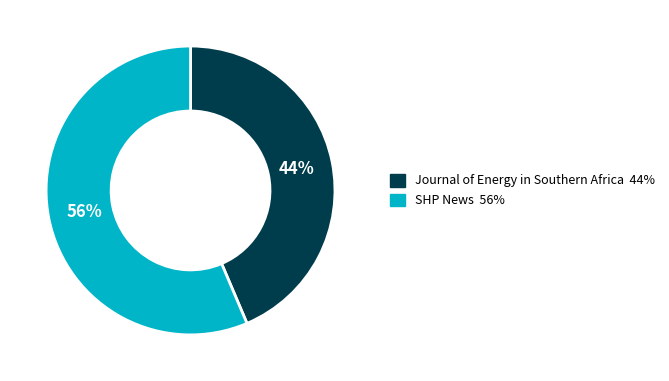

Approximately how many times larger is the value at SHP News compared to Journal of Energy in Southern Africa?

1.3